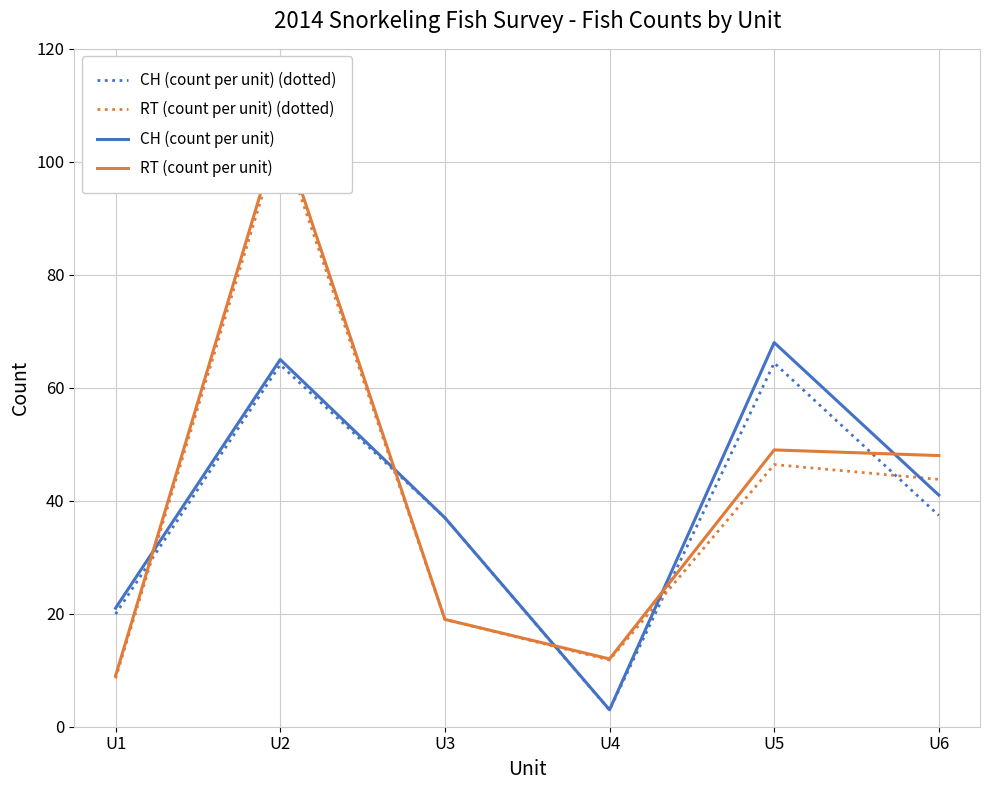

True or false: CH (count per unit) has a value of 48.3 at U3.

False